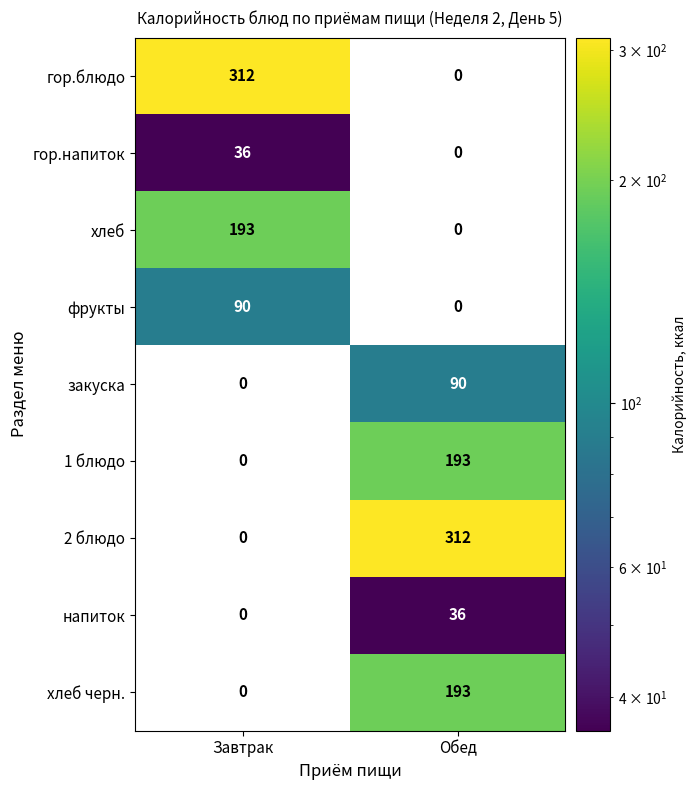

At which category is the sum across all series the highest?

Обед